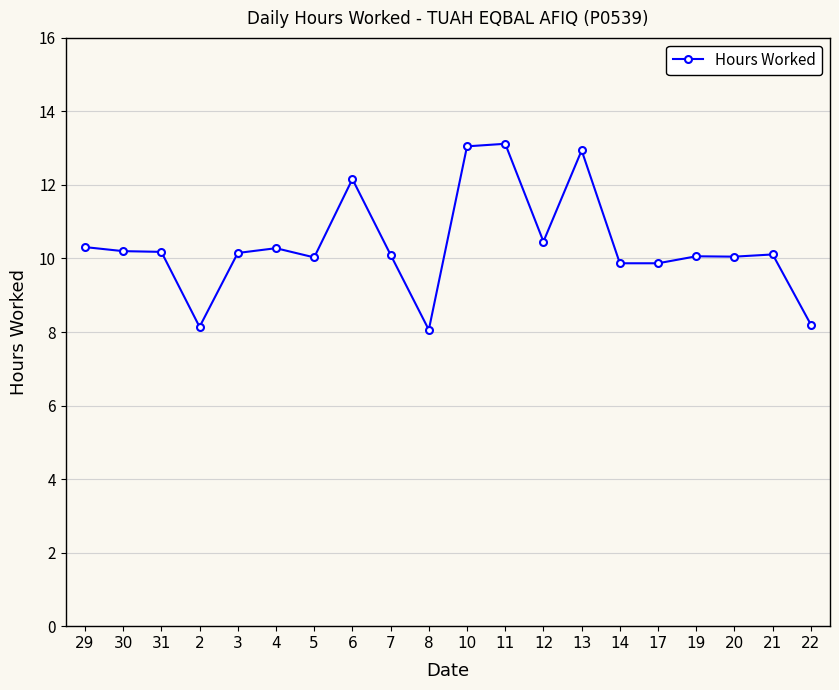

The value at 21 is 10.1. True or false?

True